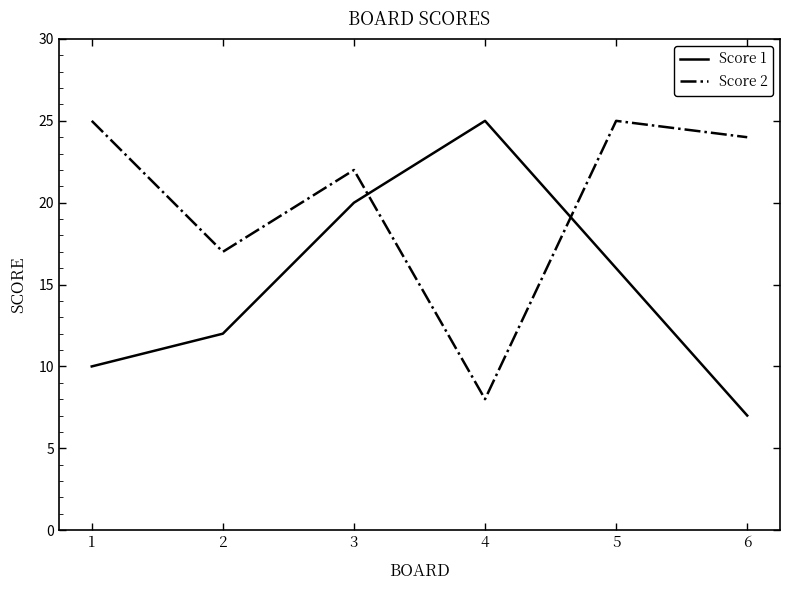

After their last crossing, which series has the higher values: Score 1 or Score 2?

Score 2